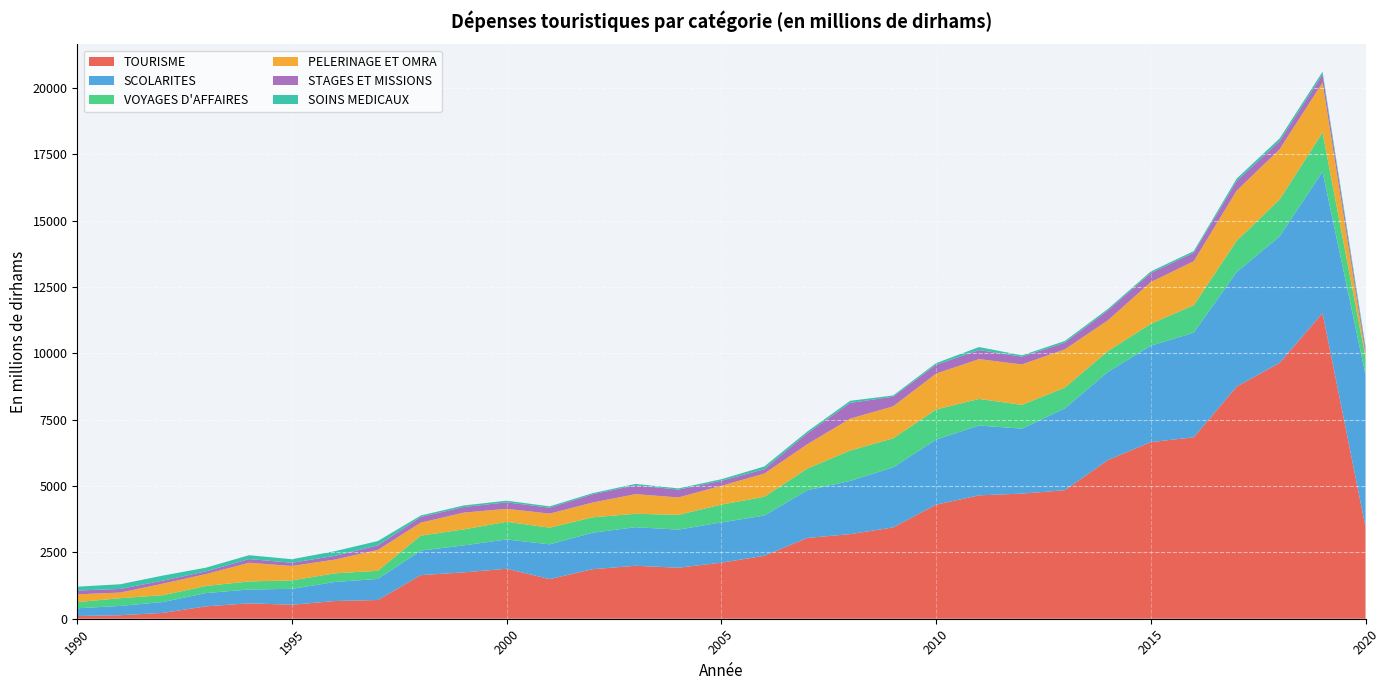

Reading right to left, transcribe all the data shown in this chart.

TOURISME: 2020=3461.4	2019=11515.7	2018=9638.8	2017=8745.3	2016=6835.1	2015=6653.9	2014=5975.4	2013=4842.5	2012=4713.2	2011=4648.4	2010=4296.7	2009=3439.8	2008=3187.3	2007=3042.9	2006=2370.4	2005=2112.9	2004=1922.2	2003=1994.2	2002=1865.9	2001=1493.4	2000=1882.7	1999=1745.9	1998=1642.5	1997=705.4	1996=667.8	1995=526.2	1994=581.2	1993=467.4	1992=220.8	1991=131.7	1990=102.9
SCOLARITES: 2020=5734.1	2019=5326.5	2018=4766.5	2017=4315.0	2016=3940.5	2015=3631.5	2014=3323.0	2013=3081.5	2012=2448.9	2011=2631.0	2010=2453.9	2009=2263.2	2008=2005.6	2007=1797.5	2006=1515.3	2005=1516.3	2004=1435.2	2003=1454.7	2002=1374.3	2001=1310.2	2000=1103.9	1999=1017.3	1998=924.2	1997=794.4	1996=716.8	1995=599.9	1994=519.7	1993=500.2	1992=410.0	1991=351.4	1990=290.5
VOYAGES D'AFFAIRES: 2020=649.2	2019=1473.4	2018=1389.9	2017=1178.5	2016=1034.1	2015=824.8	2014=783.9	2013=786.0	2012=894.6	2011=1001.6	2010=1131.5	2009=1094.1	2008=1144.2	2007=816.0	2006=707.4	2005=670.0	2004=557.3	2003=504.0	2002=580.1	2001=625.8	2000=666.7	1999=602.1	1998=564.3	1997=306.6	1996=326.3	1995=318.4	1994=303.5	1993=268.1	1992=256.5	1991=290.4	1990=233.6
PELERINAGE ET OMRA: 2020=110.0	2019=1883.1	2018=1889.0	2017=1887.3	2016=1656.9	2015=1571.9	2014=1159.0	2013=1439.5	2012=1523.9	2011=1499.4	2010=1352.1	2009=1204.4	2008=1202.1	2007=915.7	2006=876.2	2005=709.5	2004=655.4	2003=741.2	2002=556.2	2001=530.1	2000=487.9	1999=632.1	1998=489.4	1997=786.6	1996=518.2	1995=543.4	1994=703.3	1993=448.3	1992=436.2	1991=211.8	1990=292.9
STAGES ET MISSIONS: 2020=191.3	2019=309.9	2018=309.8	2017=364.4	2016=318.9	2015=340.4	2014=370.2	2013=252.7	2012=291.4	2011=341.4	2010=332.2	2009=361.1	2008=592.3	2007=410.2	2006=163.0	2005=188.9	2004=293.1	2003=334.8	2002=309.6	2001=222.4	2000=243.6	1999=210.7	1998=214.1	1997=170.5	1996=140.5	1995=121.0	1994=140.6	1993=100.6	1992=114.6	1991=136.9	1990=143.5
SOINS MEDICAUX: 2020=113.7	2019=99.4	2018=101.1	2017=91.8	2016=63.5	2015=60.1	2014=58.1	2013=63.7	2012=50.7	2011=113.9	2010=63.3	2009=48.0	2008=78.8	2007=69.0	2006=103.5	2005=58.6	2004=47.4	2003=51.3	2002=43.9	2001=51.1	2000=62.2	1999=59.6	1998=55.2	1997=163.7	1996=175.9	1995=133.1	1994=145.2	1993=140.2	1992=189.9	1991=176.7	1990=144.4